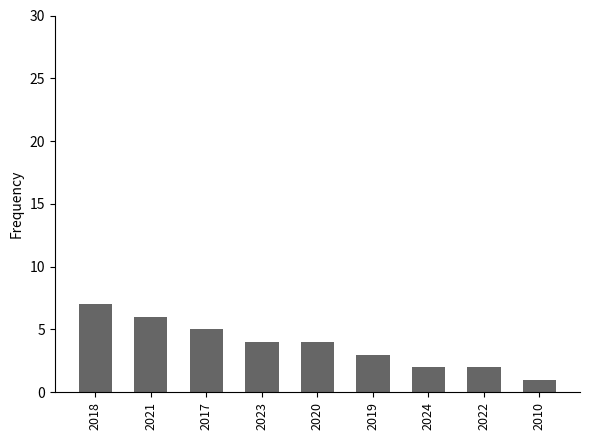

Is it true that the value at 2018 is 2?

False